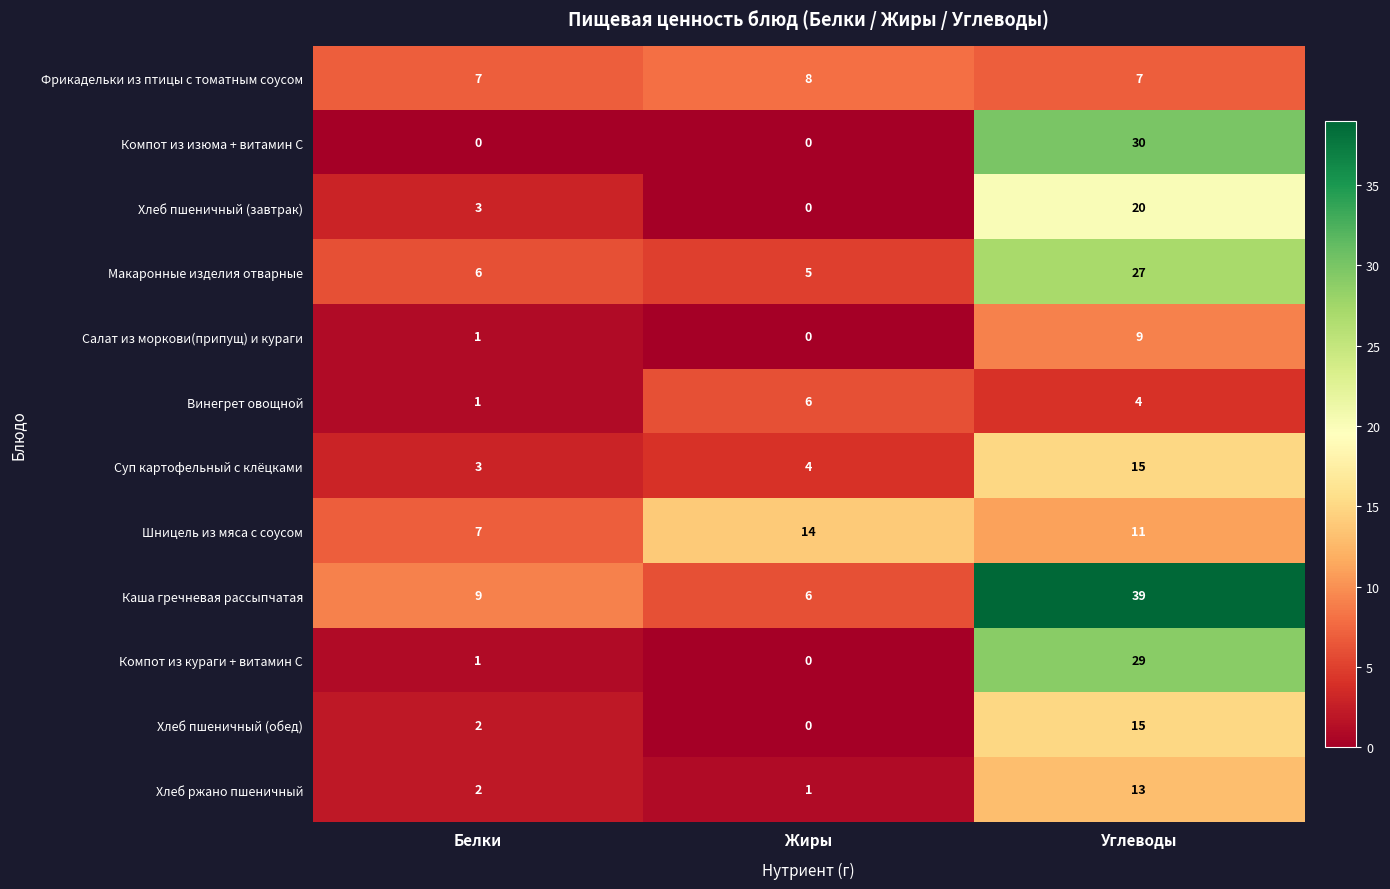

What is the average value of the Макаронные изделия отварные series?

13